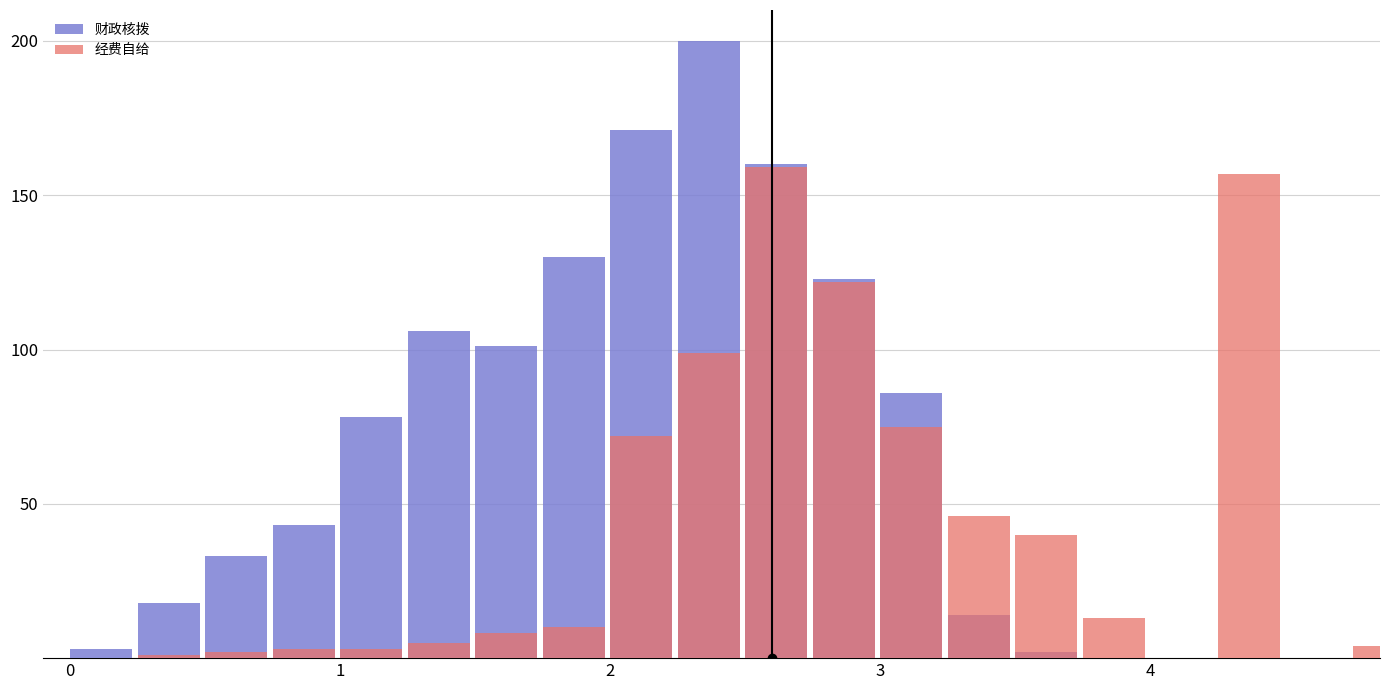

Reading right to left, what are all the values shown in this chart?

财政核拨: 0	0	0	0	0	2	14	86	123	160	200	171	130	101	106	78	43	33	18	3
经费自给: 4	0	157	0	13	40	46	75	122	159	99	72	10	8	5	3	3	2	1	0